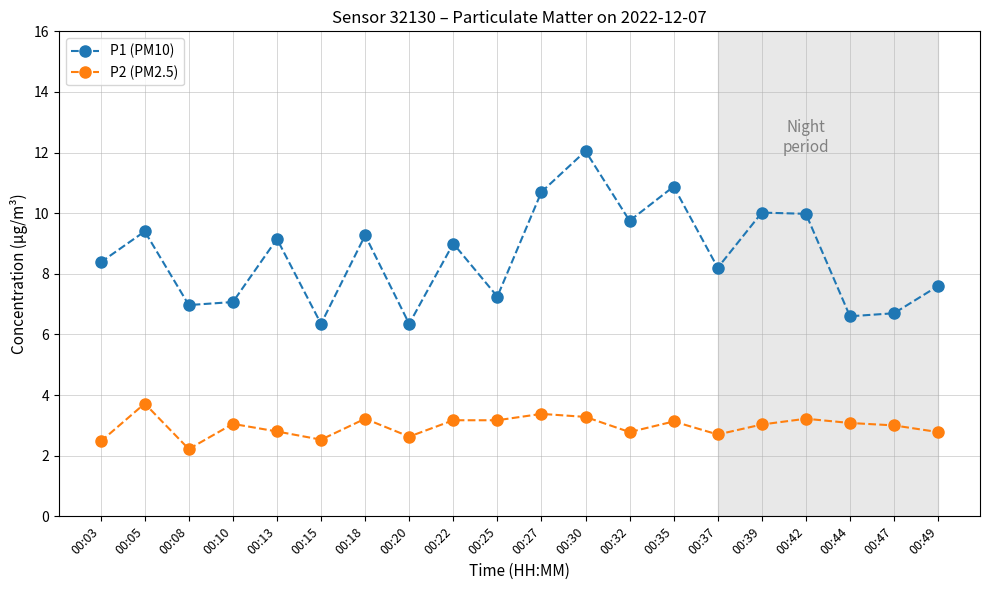

What is the value of the P2 (PM2.5) point at the 2nd from the left?

3.7